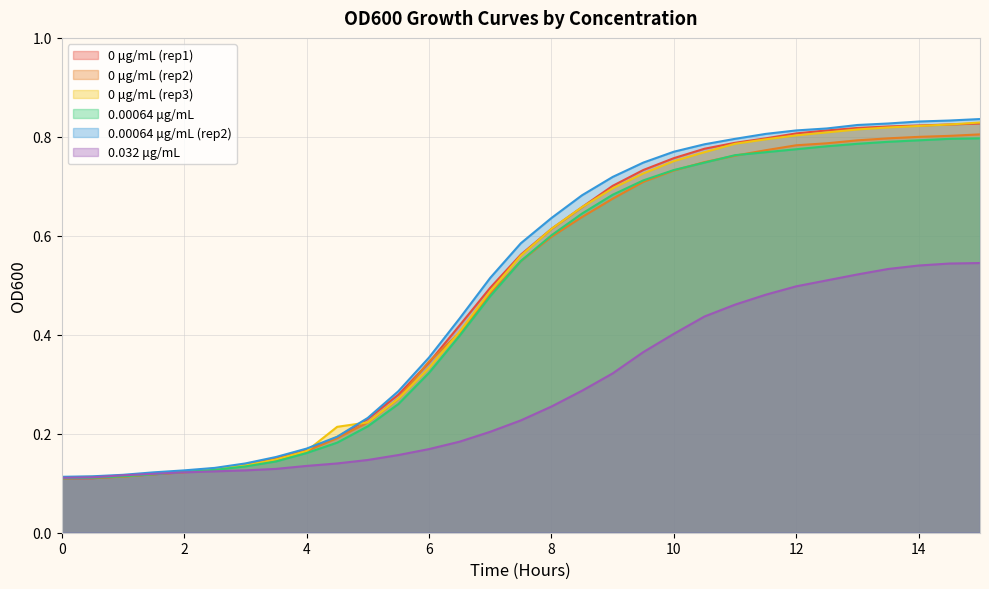

At how many categories does at least one series exceed 0?

31